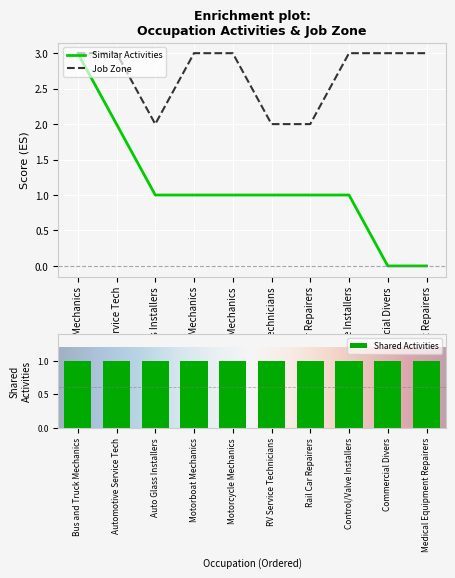

Rank the series by their average value, from lowest to highest.

Similar Activities, Job Zone